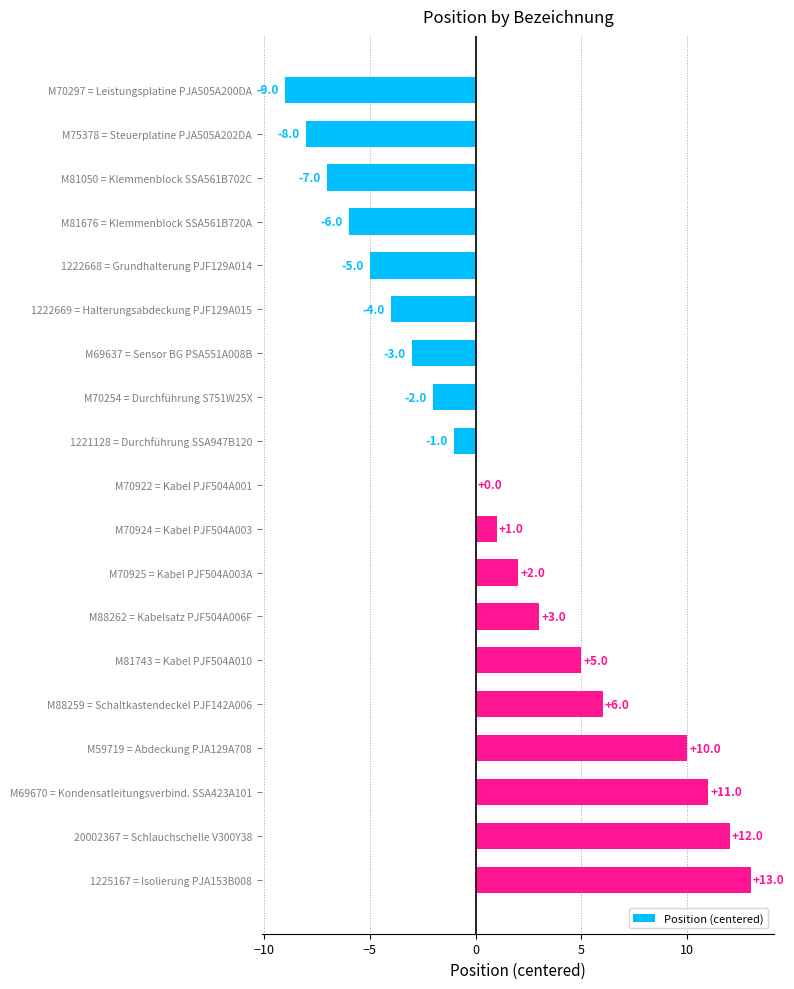

At which category does the chart reach its peak across all series?

1225167 = Isolierung PJA153B008